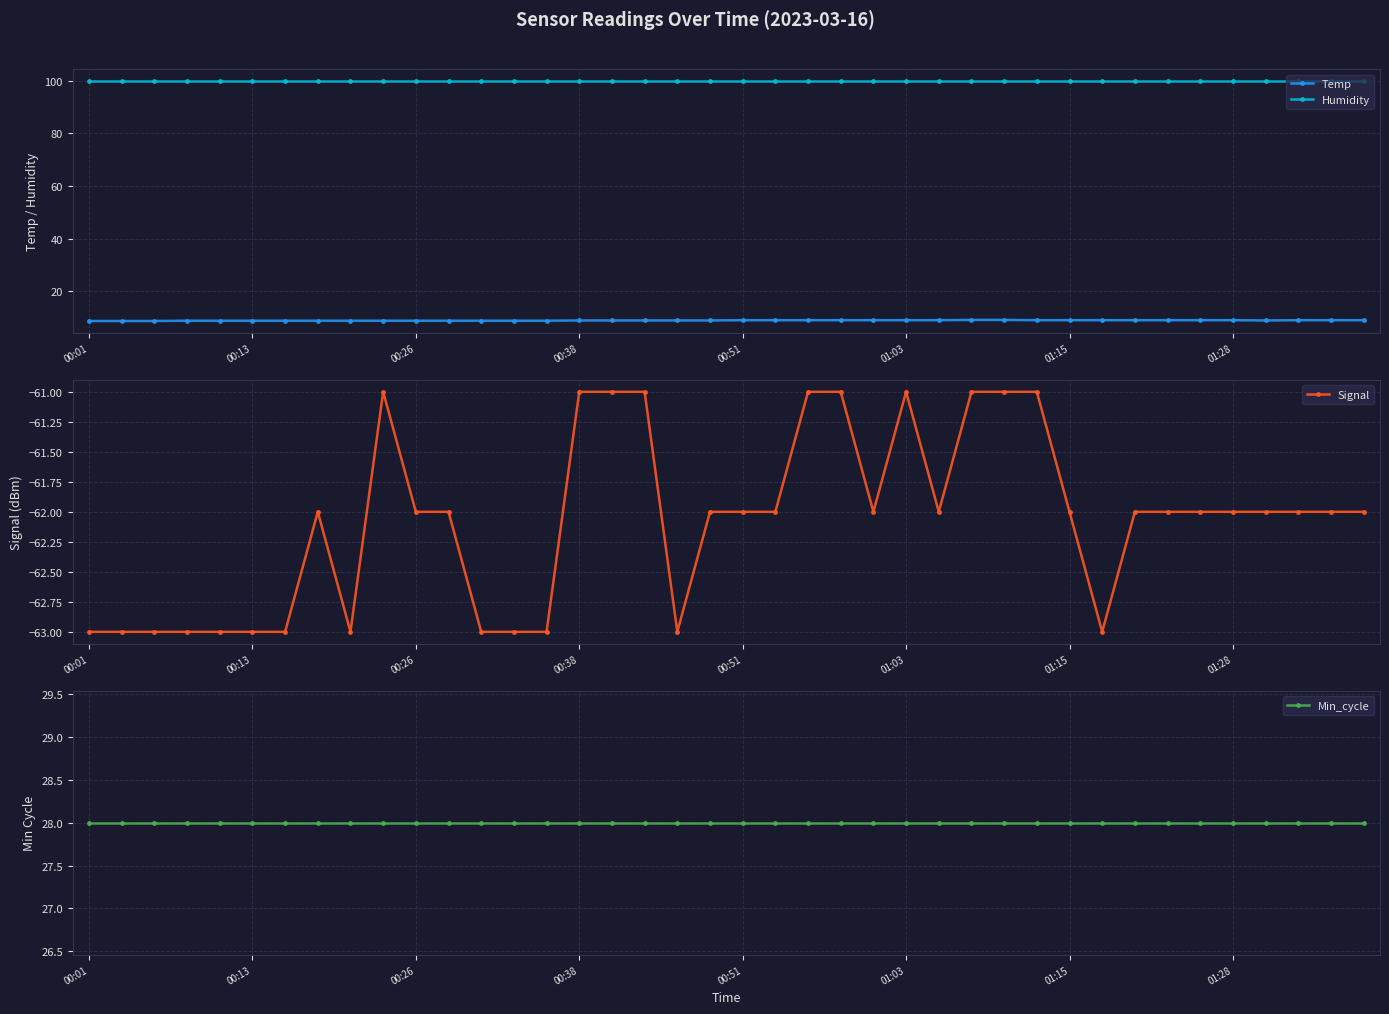

True or false: Humidity and Temp cross at least once.

False